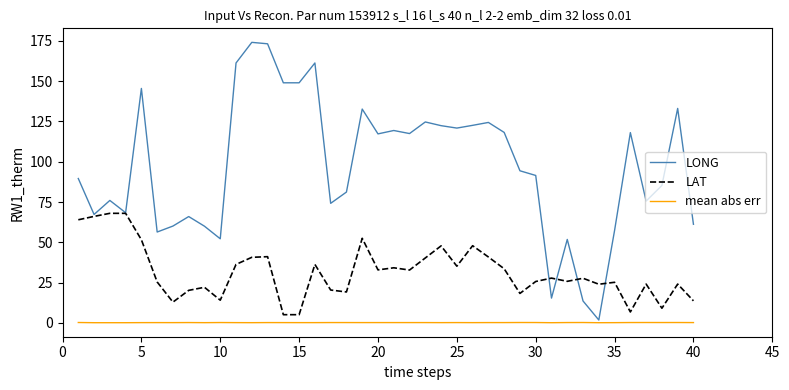

What is the difference between the second highest and minimum values in the mean abs err series?

0.1